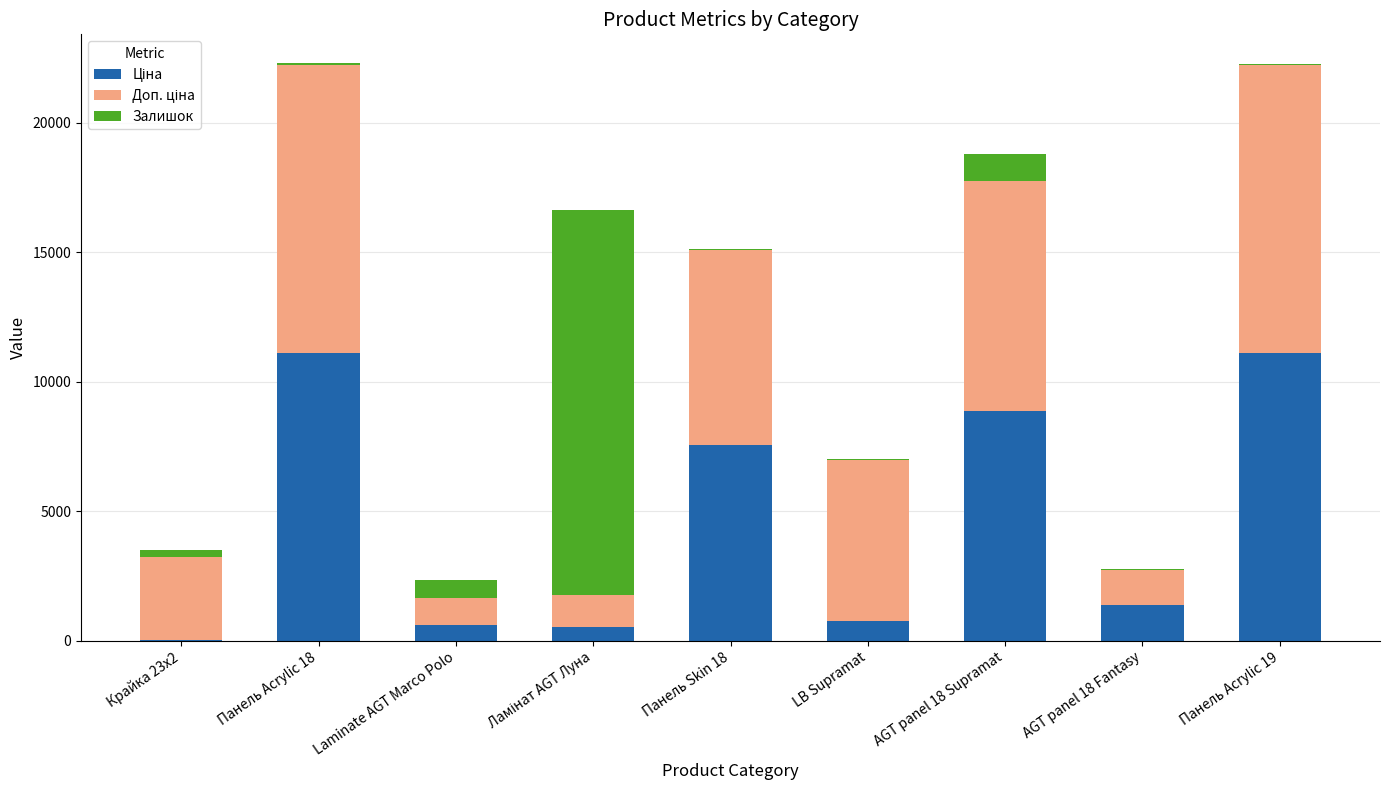

Are the bars grouped side by side (vs. stacked)?

No